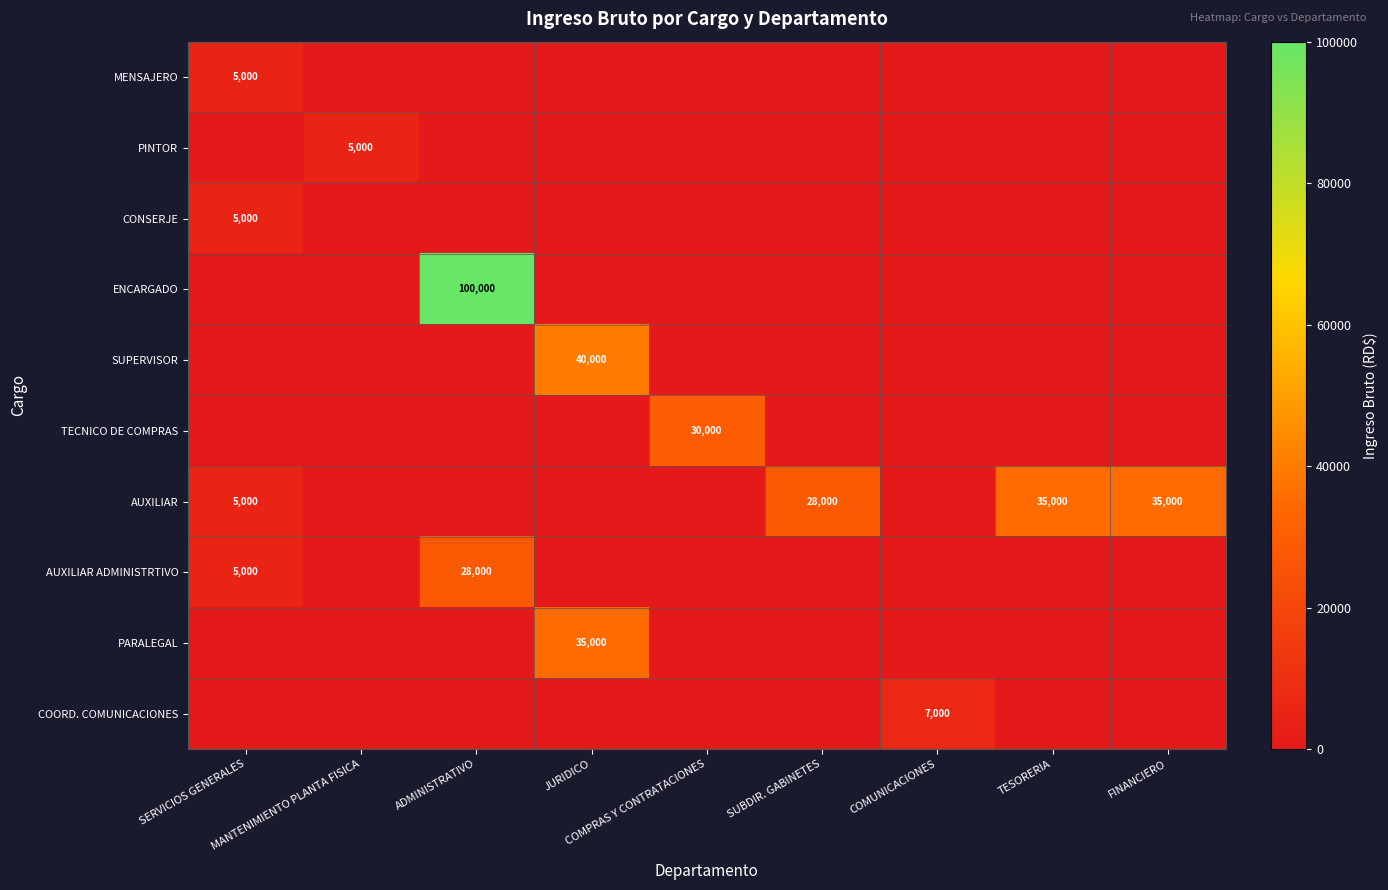

How many positive values does the AUXILIAR ADMINISTRTIVO series have?

2